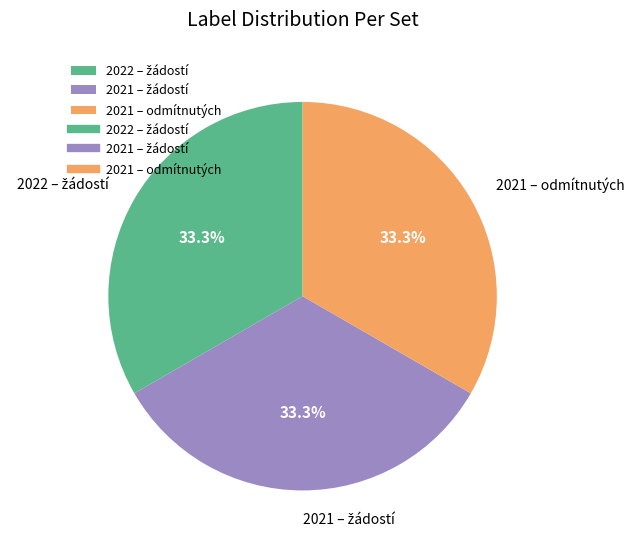

Does any single category account for the majority?

No